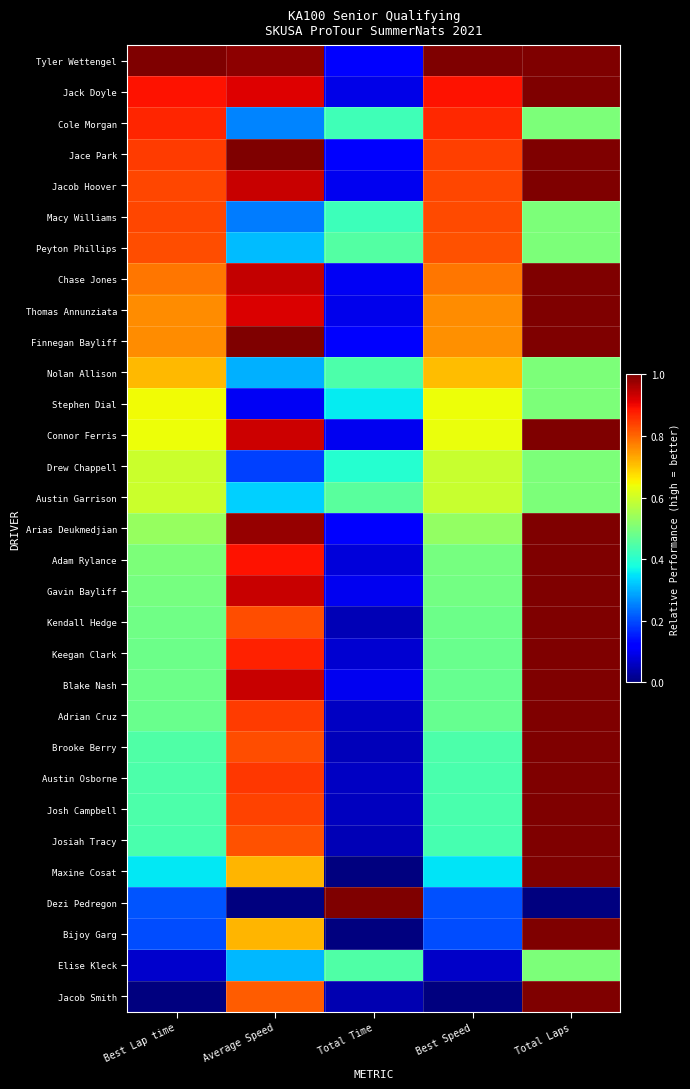

Reading left to right, transcribe all the data shown in this chart.

Tyler Wettengel: Best Lap time=1.0	Average Speed=1.0	Total Time=0.1	Best Speed=1.0	Total Laps=1.0
Jack Doyle: Best Lap time=0.9	Average Speed=0.9	Total Time=0.1	Best Speed=0.9	Total Laps=1.0
Cole Morgan: Best Lap time=0.9	Average Speed=0.3	Total Time=0.4	Best Speed=0.9	Total Laps=0.5
Jace Park: Best Lap time=0.8	Average Speed=1.0	Total Time=0.1	Best Speed=0.8	Total Laps=1.0
Jacob Hoover: Best Lap time=0.8	Average Speed=0.9	Total Time=0.1	Best Speed=0.8	Total Laps=1.0
Macy Williams: Best Lap time=0.8	Average Speed=0.2	Total Time=0.4	Best Speed=0.8	Total Laps=0.5
Peyton Phillips: Best Lap time=0.8	Average Speed=0.3	Total Time=0.4	Best Speed=0.8	Total Laps=0.5
Chase Jones: Best Lap time=0.8	Average Speed=0.9	Total Time=0.1	Best Speed=0.8	Total Laps=1.0
Thomas Annunziata: Best Lap time=0.8	Average Speed=0.9	Total Time=0.1	Best Speed=0.8	Total Laps=1.0
Finnegan Bayliff: Best Lap time=0.8	Average Speed=1.0	Total Time=0.1	Best Speed=0.8	Total Laps=1.0
Nolan Allison: Best Lap time=0.7	Average Speed=0.3	Total Time=0.4	Best Speed=0.7	Total Laps=0.5
Stephen Dial: Best Lap time=0.6	Average Speed=0.1	Total Time=0.4	Best Speed=0.6	Total Laps=0.5
Connor Ferris: Best Lap time=0.6	Average Speed=0.9	Total Time=0.1	Best Speed=0.6	Total Laps=1.0
Drew Chappell: Best Lap time=0.6	Average Speed=0.2	Total Time=0.4	Best Speed=0.6	Total Laps=0.5
Austin Garrison: Best Lap time=0.6	Average Speed=0.3	Total Time=0.5	Best Speed=0.6	Total Laps=0.5
Arias Deukmedjian: Best Lap time=0.5	Average Speed=1.0	Total Time=0.1	Best Speed=0.5	Total Laps=1.0
Adam Rylance: Best Lap time=0.5	Average Speed=0.9	Total Time=0.1	Best Speed=0.5	Total Laps=1.0
Gavin Bayliff: Best Lap time=0.5	Average Speed=0.9	Total Time=0.1	Best Speed=0.5	Total Laps=1.0
Kendall Hedge: Best Lap time=0.5	Average Speed=0.8	Total Time=0.1	Best Speed=0.5	Total Laps=1.0
Keegan Clark: Best Lap time=0.5	Average Speed=0.9	Total Time=0.1	Best Speed=0.5	Total Laps=1.0
Blake Nash: Best Lap time=0.5	Average Speed=0.9	Total Time=0.1	Best Speed=0.5	Total Laps=1.0
Adrian Cruz: Best Lap time=0.5	Average Speed=0.8	Total Time=0.1	Best Speed=0.5	Total Laps=1.0
Brooke Berry: Best Lap time=0.4	Average Speed=0.8	Total Time=0.1	Best Speed=0.4	Total Laps=1.0
Austin Osborne: Best Lap time=0.4	Average Speed=0.9	Total Time=0.1	Best Speed=0.4	Total Laps=1.0
Josh Campbell: Best Lap time=0.4	Average Speed=0.8	Total Time=0.1	Best Speed=0.4	Total Laps=1.0
Josiah Tracy: Best Lap time=0.4	Average Speed=0.8	Total Time=0.0	Best Speed=0.4	Total Laps=1.0
Maxine Cosat: Best Lap time=0.4	Average Speed=0.7	Total Time=0.0	Best Speed=0.4	Total Laps=1.0
Dezi Pedregon: Best Lap time=0.2	Average Speed=0.0	Total Time=1.0	Best Speed=0.2	Total Laps=0.0
Bijoy Garg: Best Lap time=0.2	Average Speed=0.7	Total Time=0.0	Best Speed=0.2	Total Laps=1.0
Elise Kleck: Best Lap time=0.1	Average Speed=0.3	Total Time=0.4	Best Speed=0.1	Total Laps=0.5
Jacob Smith: Best Lap time=0.0	Average Speed=0.8	Total Time=0.0	Best Speed=0.0	Total Laps=1.0